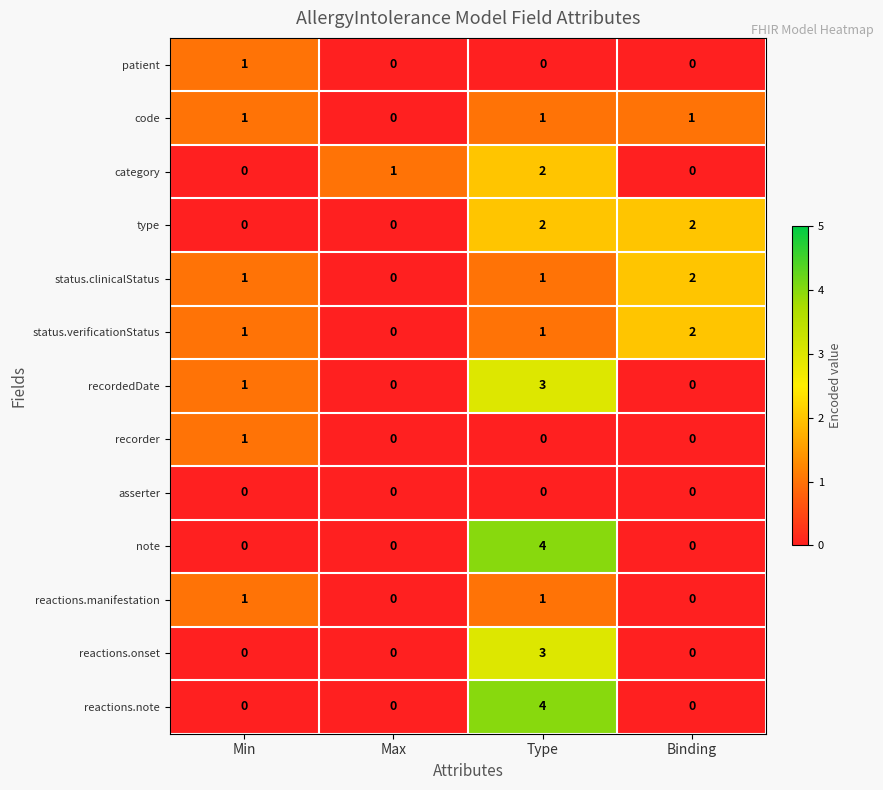

Is the value of asserter at Min greater than the value of code at Binding?

No